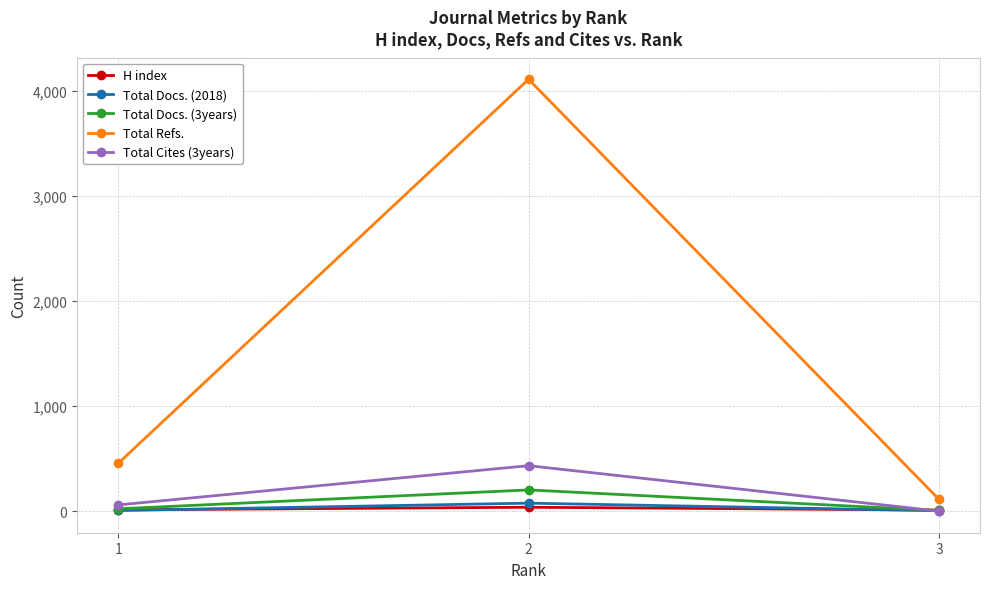

What is the maximum value shown in the chart?

4113